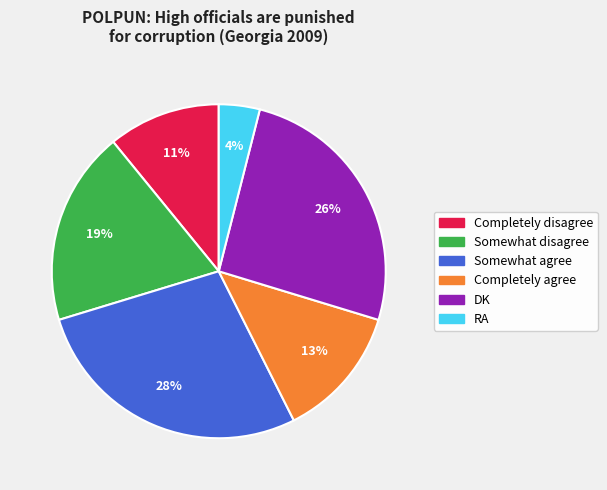

Which slice is the smallest?

RA